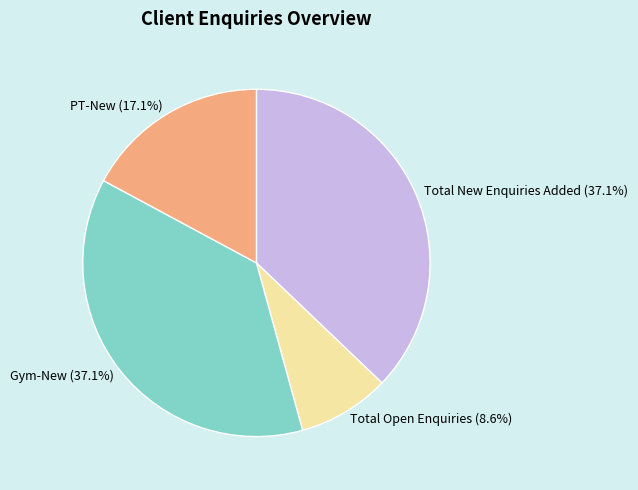

Is there a majority slice in this chart?

No